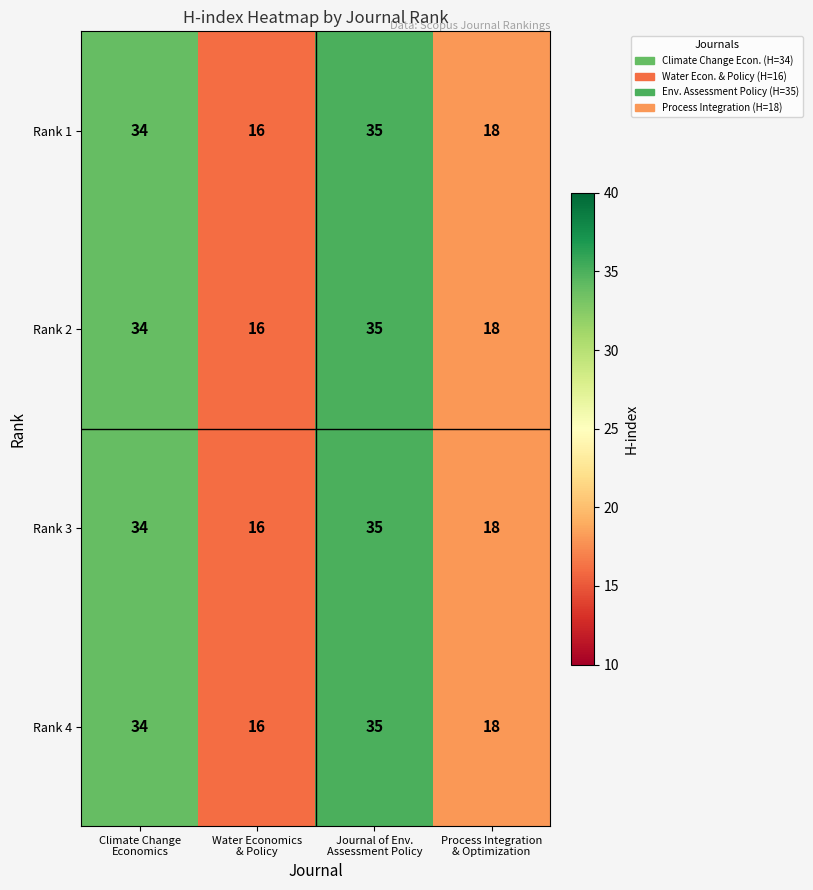

At how many categories does at least one series exceed 17?

3